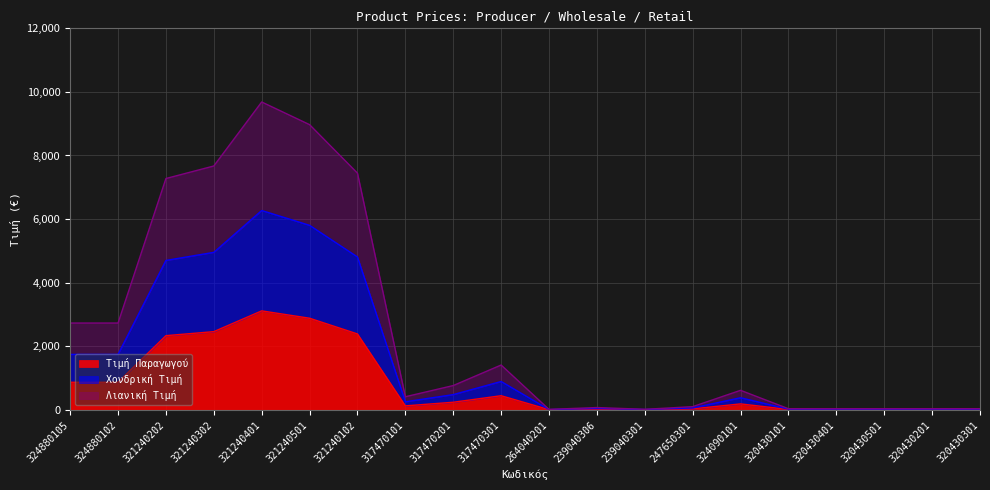

Between 324880105 and 320430301, which series saw the biggest shift?

Λιανική Τιμή